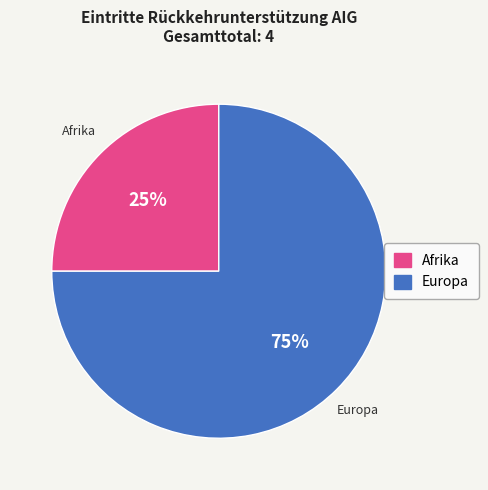

How many segments does this pie chart have?

2